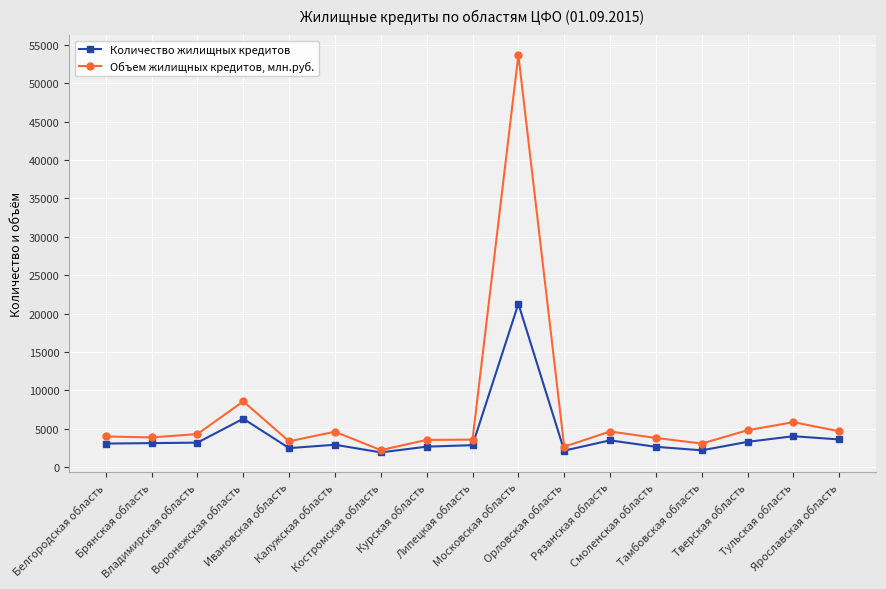

Which series has the largest range (max minus min)?

Объем жилищных кредитов, млн.руб.